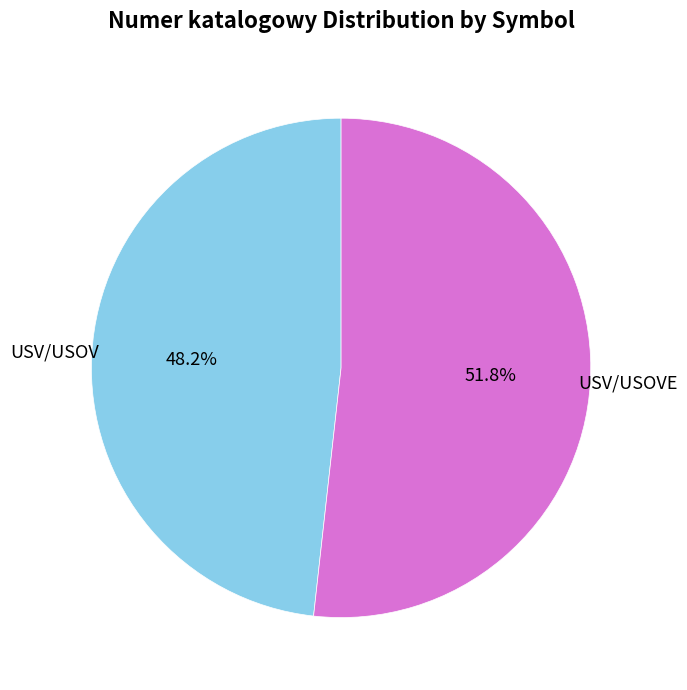

How many slices are in this pie chart?

2